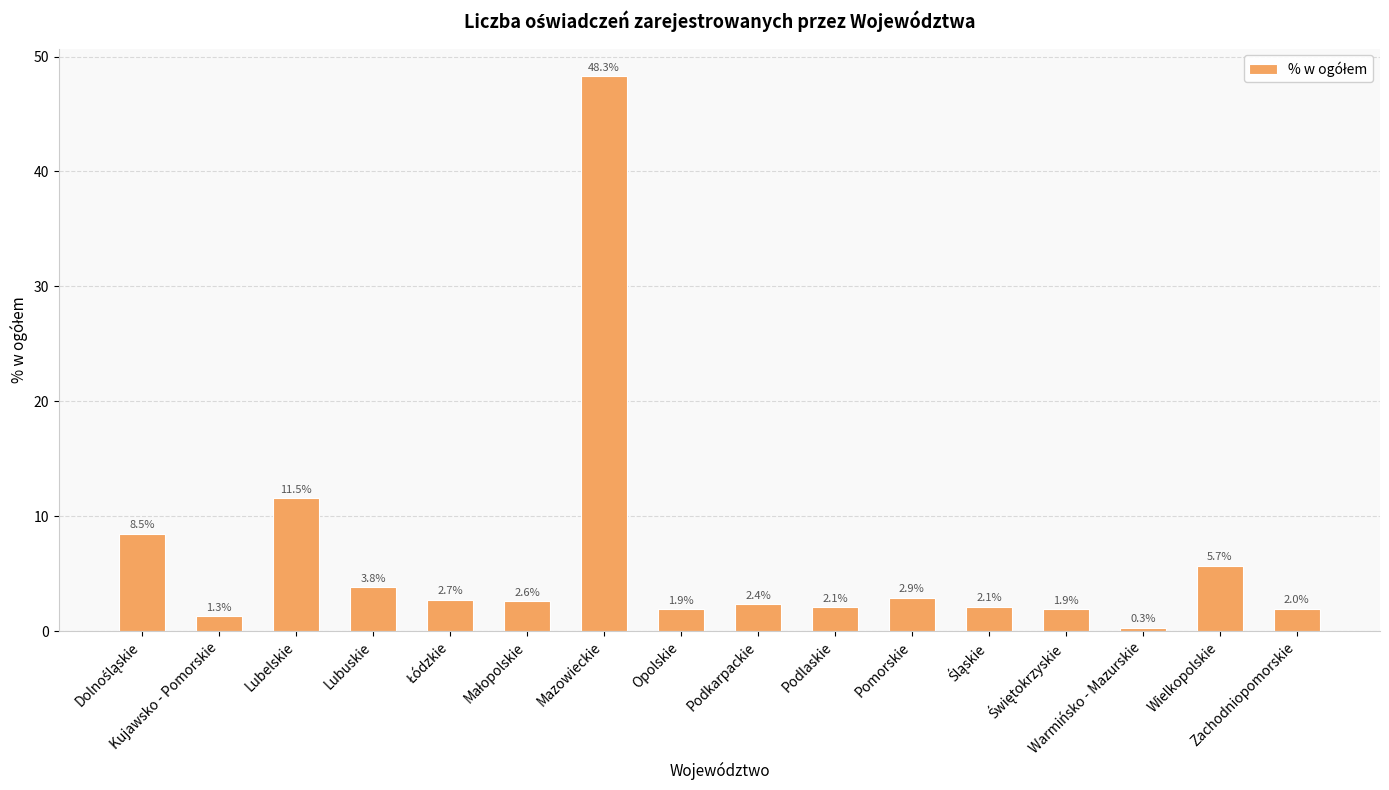

How many data points does each series have?

16